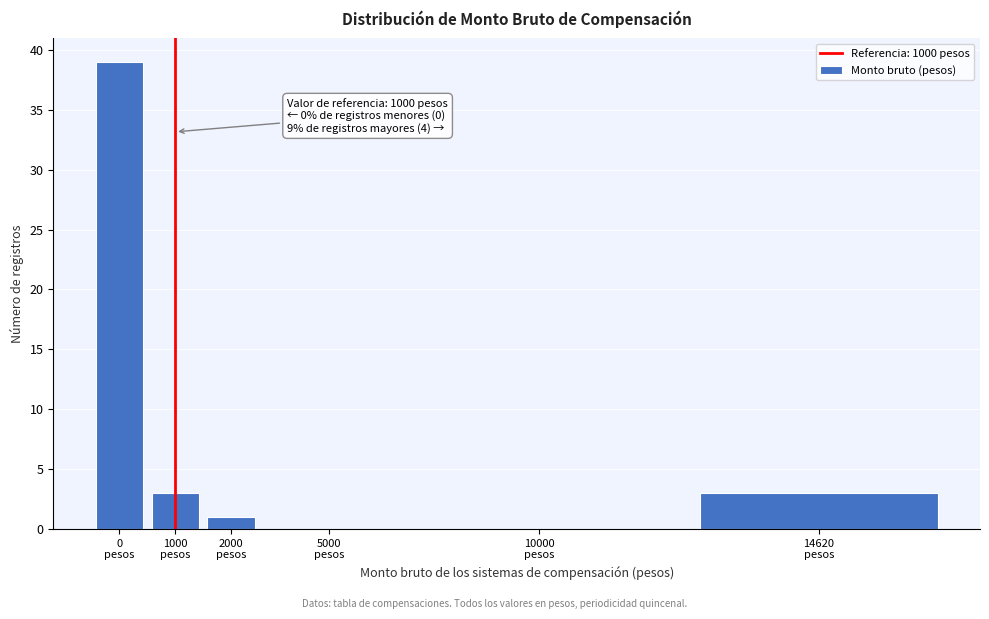

What is the sum of all values?

46